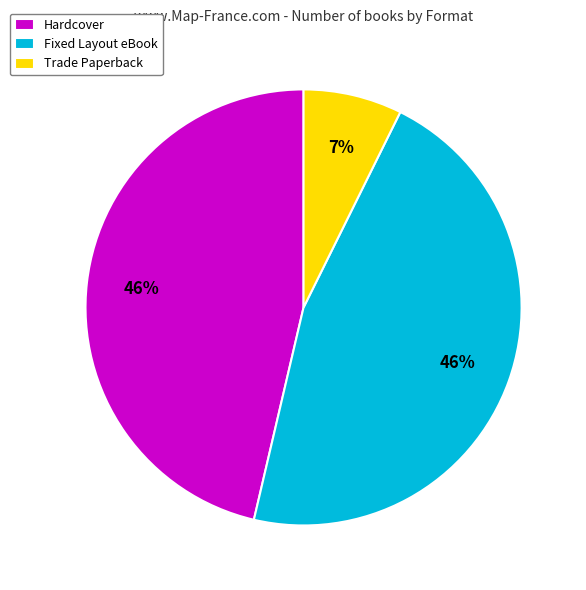

Combined, do Hardcover and Fixed Layout eBook account for over 50%?

Yes